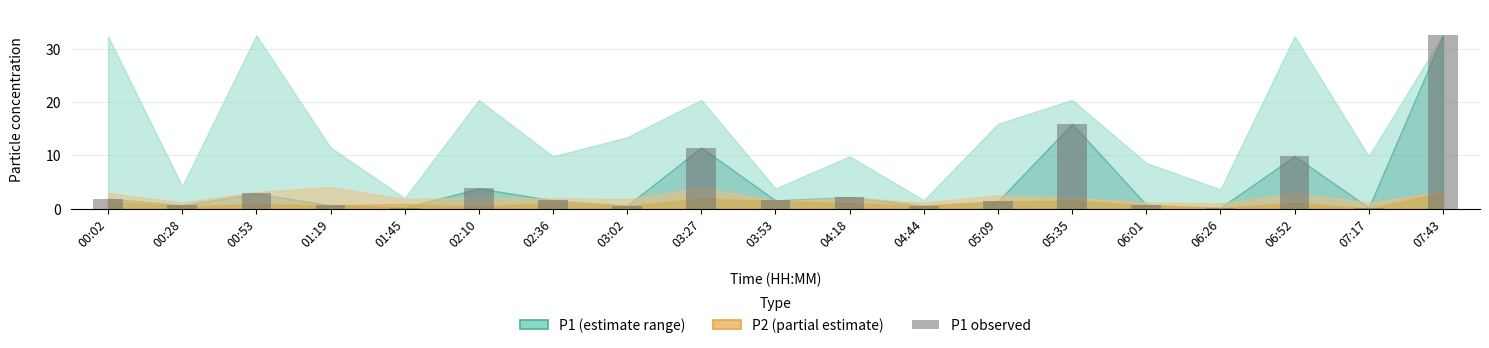

Which has a higher value, 00:28 or 03:27?

03:27